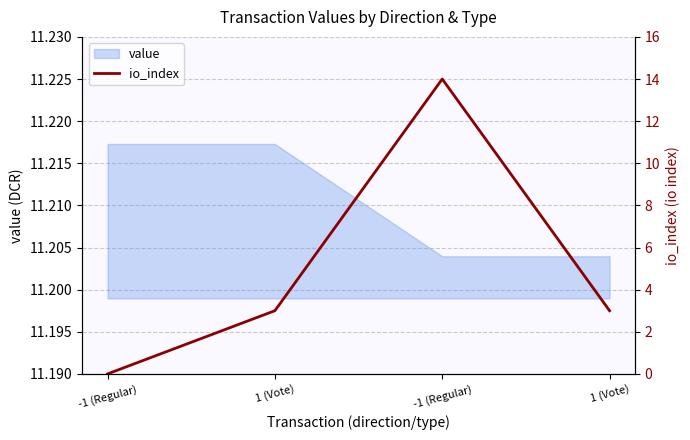

At which label is the value closest to 7?

1 (Vote)